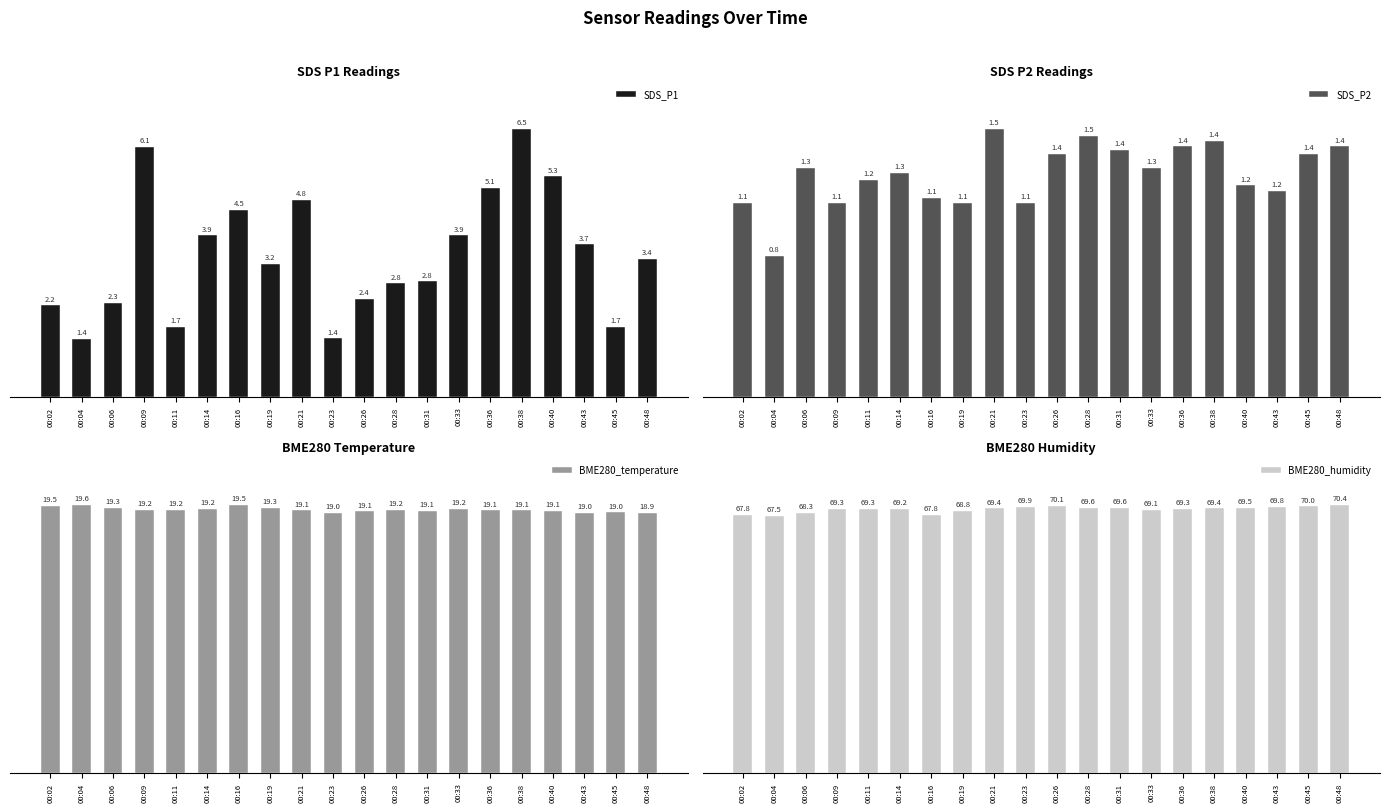

Reading right to left, transcribe all the data shown in this chart.

SDS_P1: 3.4	1.7	3.7	5.3	6.5	5.1	3.9	2.8	2.8	2.4	1.4	4.8	3.2	4.5	3.9	1.7	6.1	2.3	1.4	2.2
SDS_P2: 1.4	1.4	1.2	1.2	1.4	1.4	1.3	1.4	1.5	1.4	1.1	1.5	1.1	1.1	1.3	1.2	1.1	1.3	0.8	1.1
BME280_temperature: 18.9	19.0	19.0	19.1	19.1	19.1	19.2	19.1	19.2	19.1	19.0	19.1	19.3	19.5	19.2	19.2	19.2	19.3	19.6	19.5
BME280_humidity: 70.4	70.0	69.8	69.5	69.4	69.3	69.1	69.6	69.6	70.1	69.9	69.4	68.8	67.8	69.2	69.3	69.3	68.3	67.5	67.8